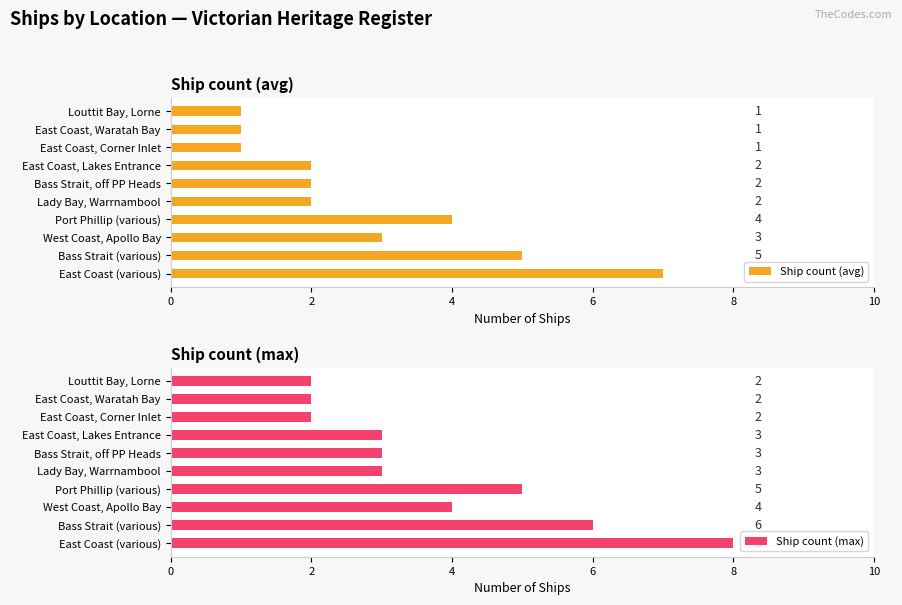

Count the Ship count (avg) values in the range 1 to 4.

8